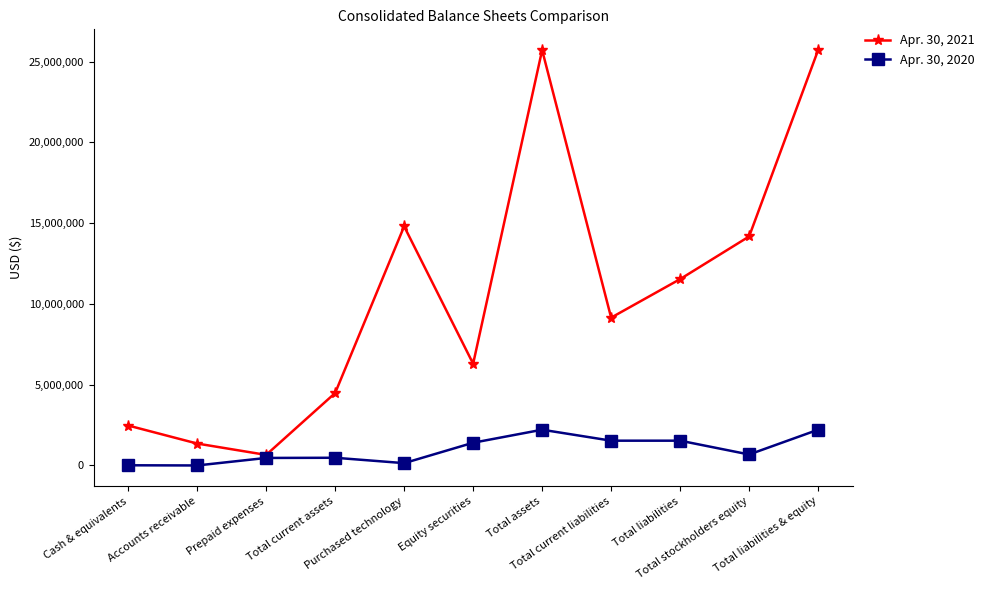

Which series has the largest total across all categories?

Apr. 30, 2021